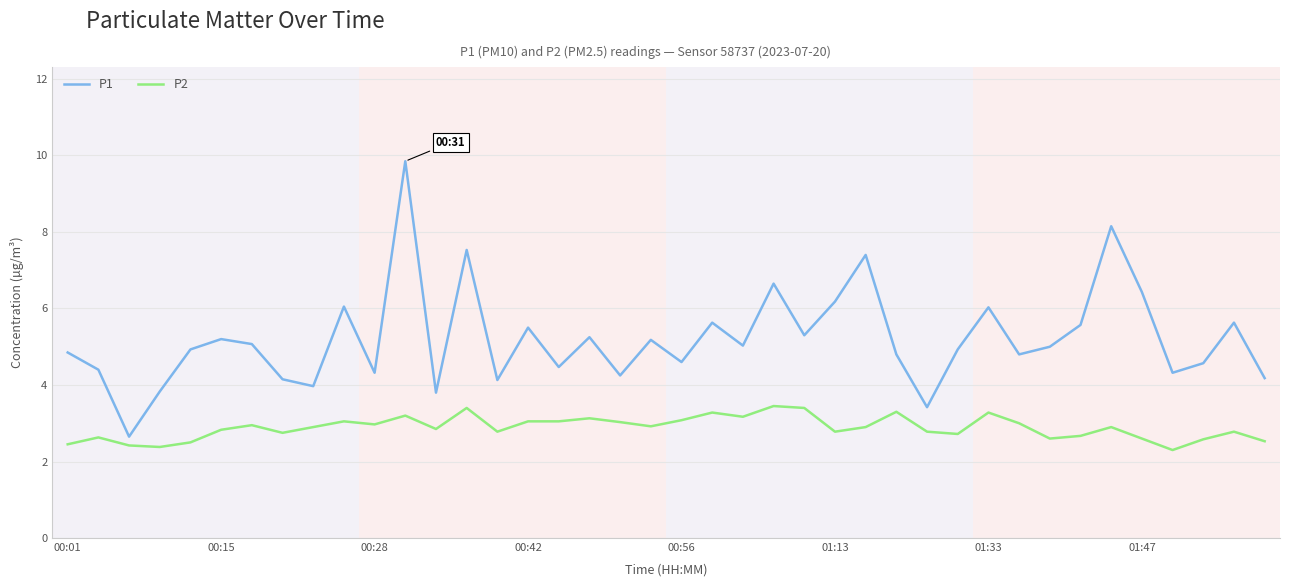

Rank the series by their maximum value, from highest to lowest.

P1, P2